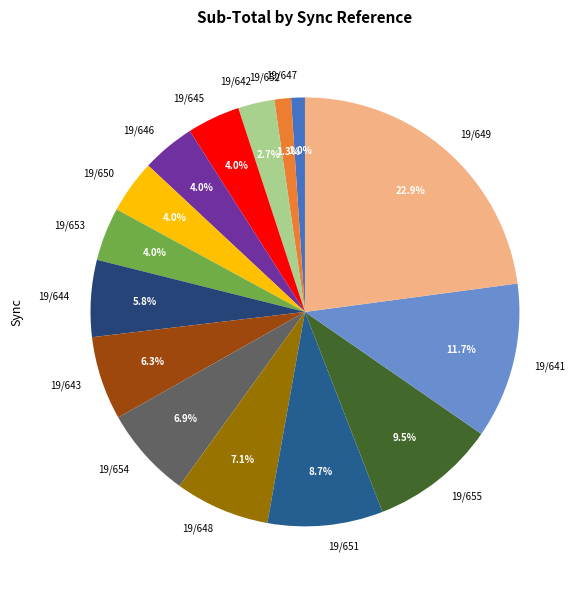

To the nearest percent, what percentage of the pie is 19/653?

4%